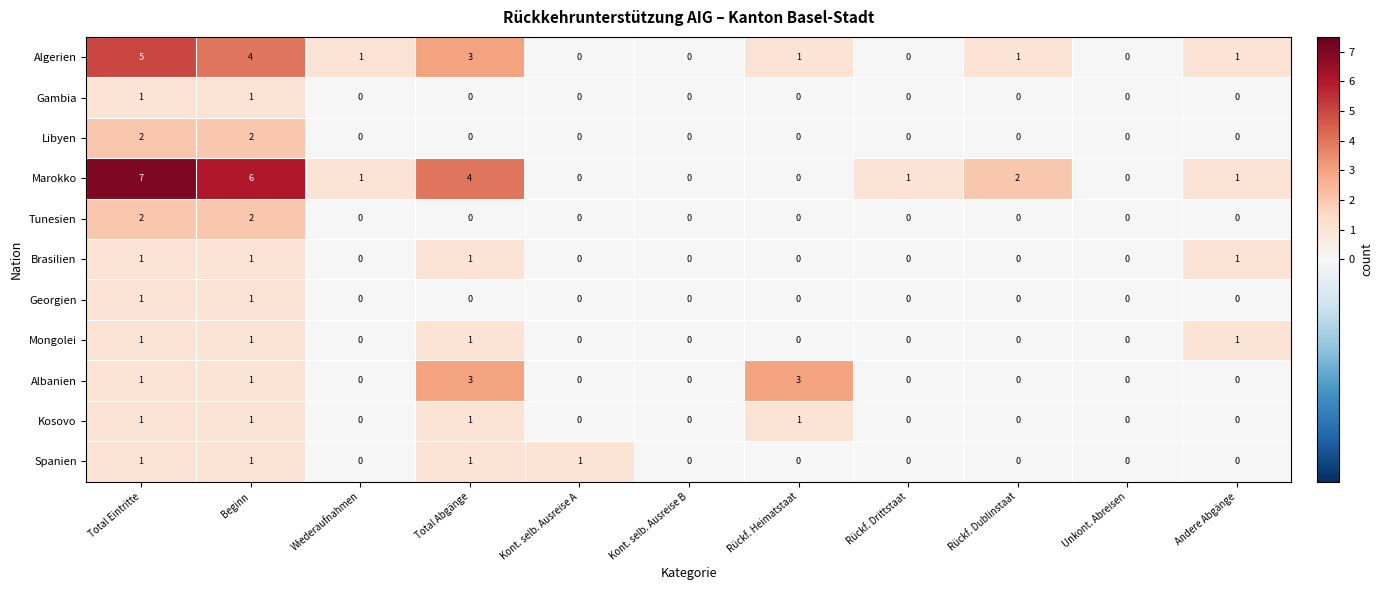

What is the highest value of the Albanien series?

3